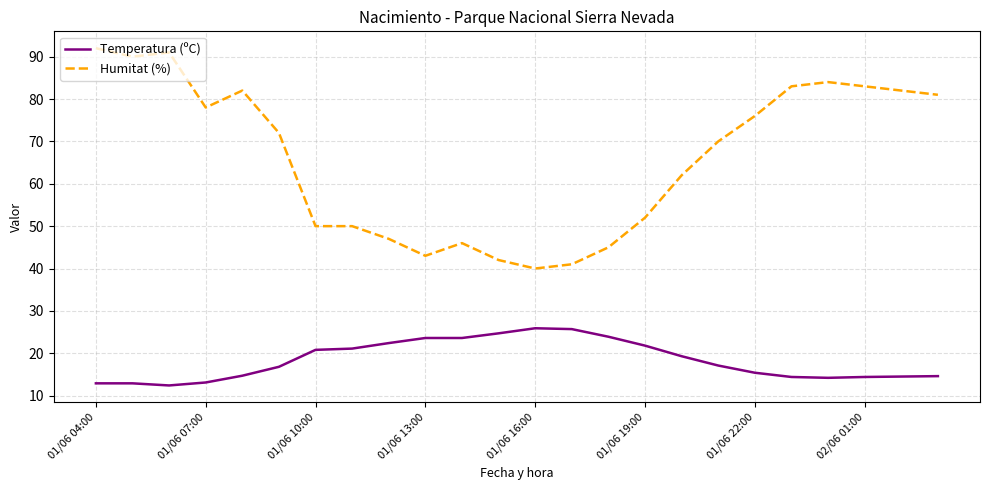

Which series has the largest total across all categories?

Humitat (%)